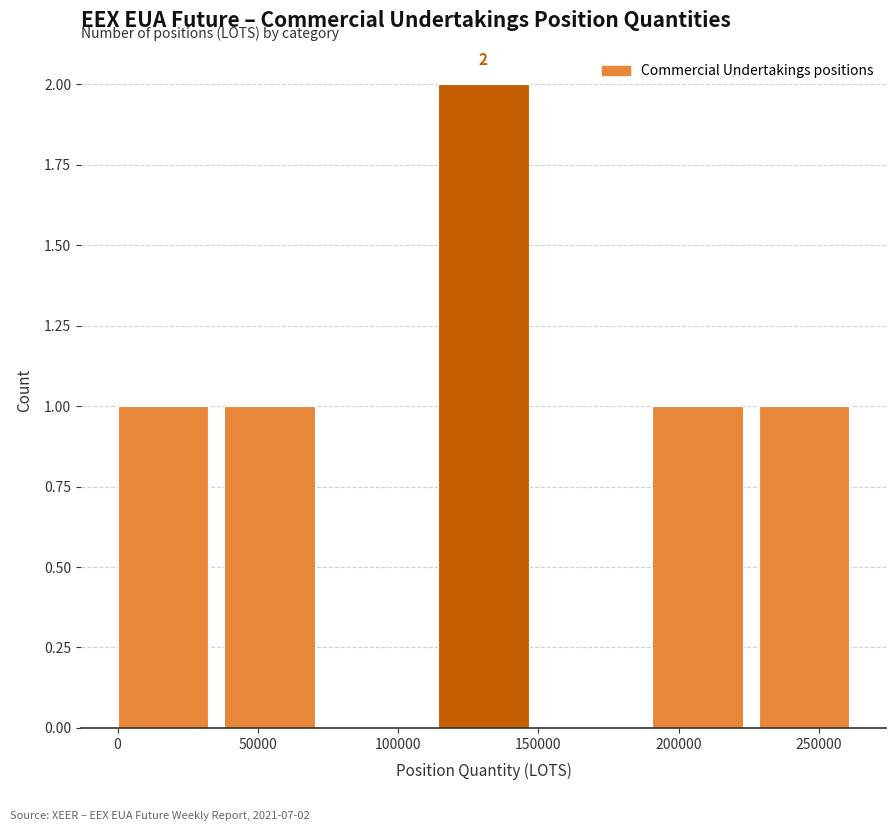

Which range on the x-axis has the tallest bar?

115000 to 150000